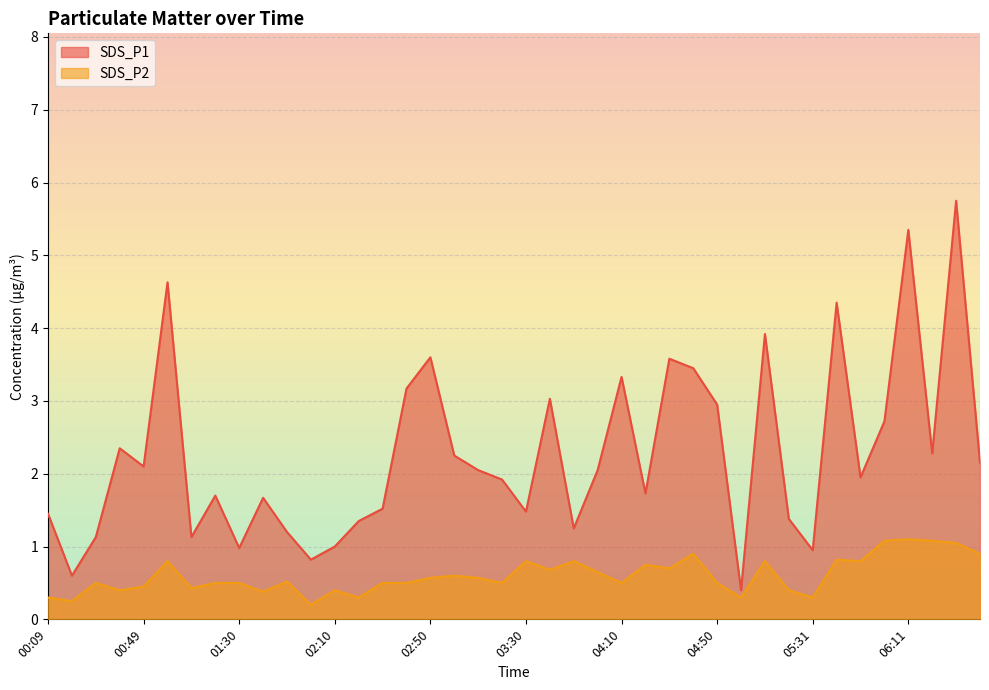

What is the label of the 15th point from the right?

04:20